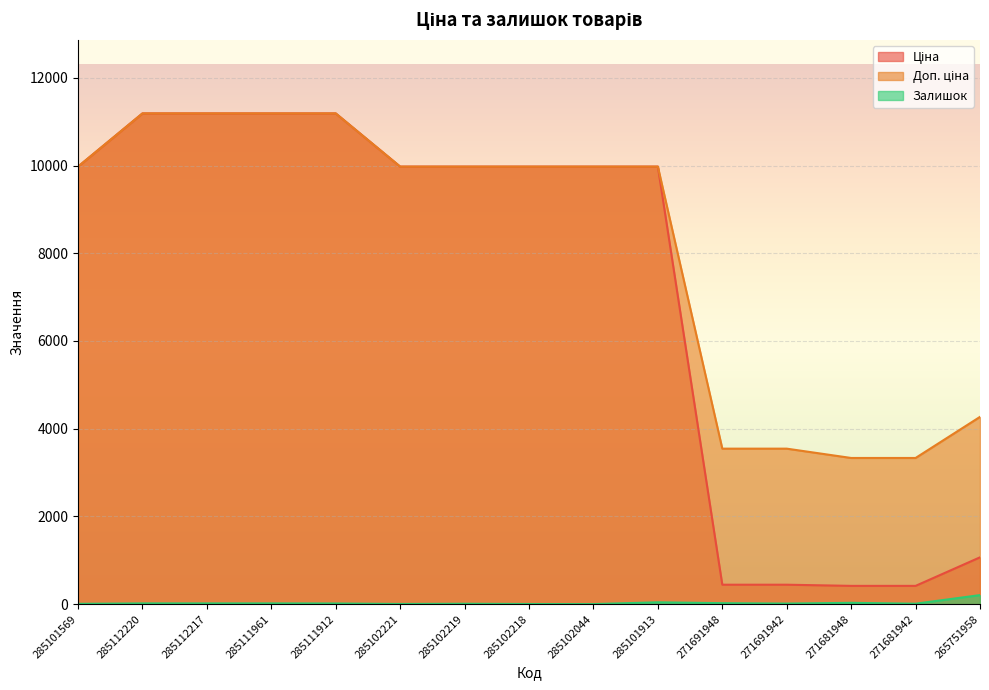

How many lines are shown in the chart?

3